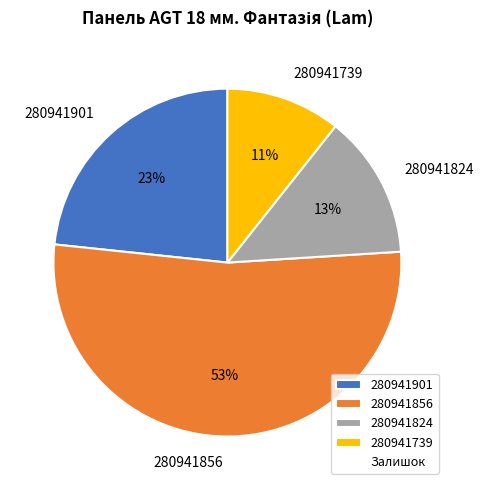

True or false: 280941739 accounts for 11% of the total.

True